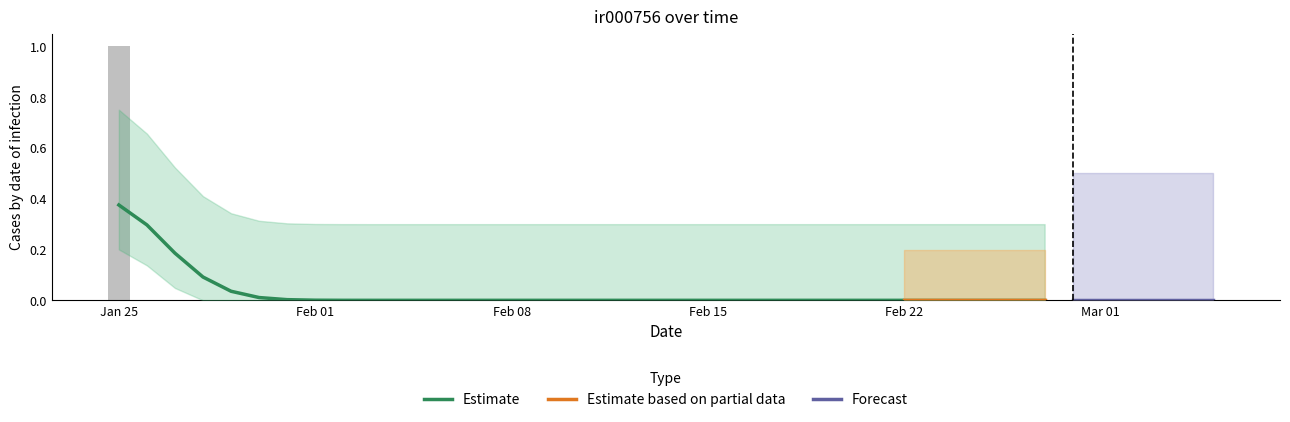

List the labels in order of value, smallest first.

2022-01-26, 2022-01-27, 2022-01-28, 2022-01-29, 2022-01-30, 2022-01-31, 2022-02-01, 2022-02-02, 2022-02-03, 2022-02-04, 2022-02-05, 2022-02-06, 2022-02-07, 2022-02-08, 2022-02-09, 2022-02-10, 2022-02-11, 2022-02-12, 2022-02-13, 2022-02-14, 2022-02-15, 2022-02-16, 2022-02-17, 2022-02-18, 2022-02-19, 2022-02-20, 2022-02-21, 2022-02-22, 2022-02-23, 2022-02-24, 2022-02-25, 2022-02-26, 2022-02-27, 2022-02-28, 2022-03-01, 2022-03-02, 2022-03-03, 2022-03-04, 2022-03-05, 2022-01-25